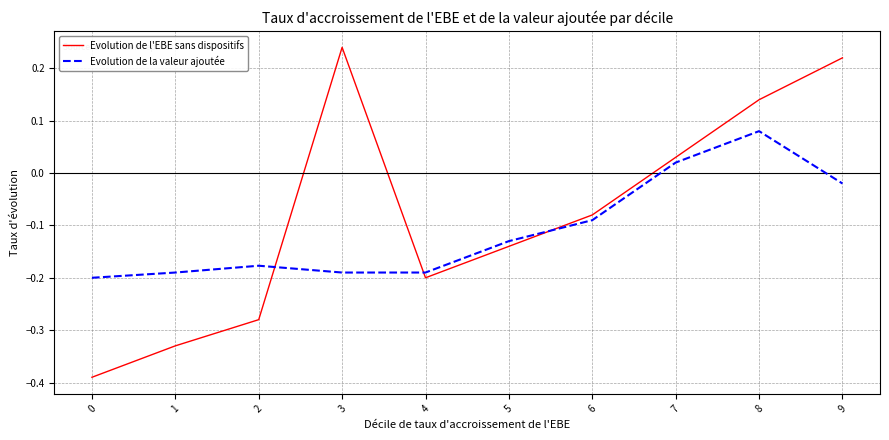

Rank the series by their average value, from lowest to highest.

Evolution de la valeur ajoutée, Evolution de l'EBE sans dispositifs